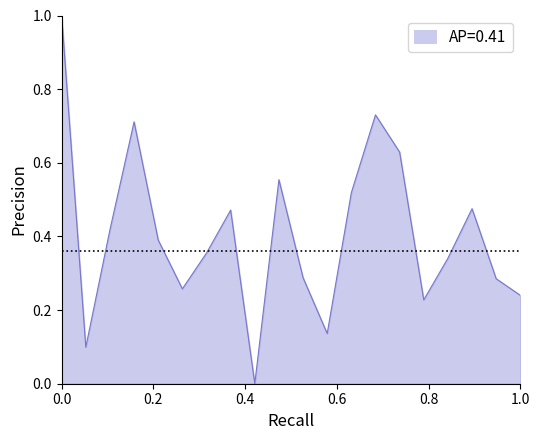

What is the difference between the maximum and minimum values?

1.0